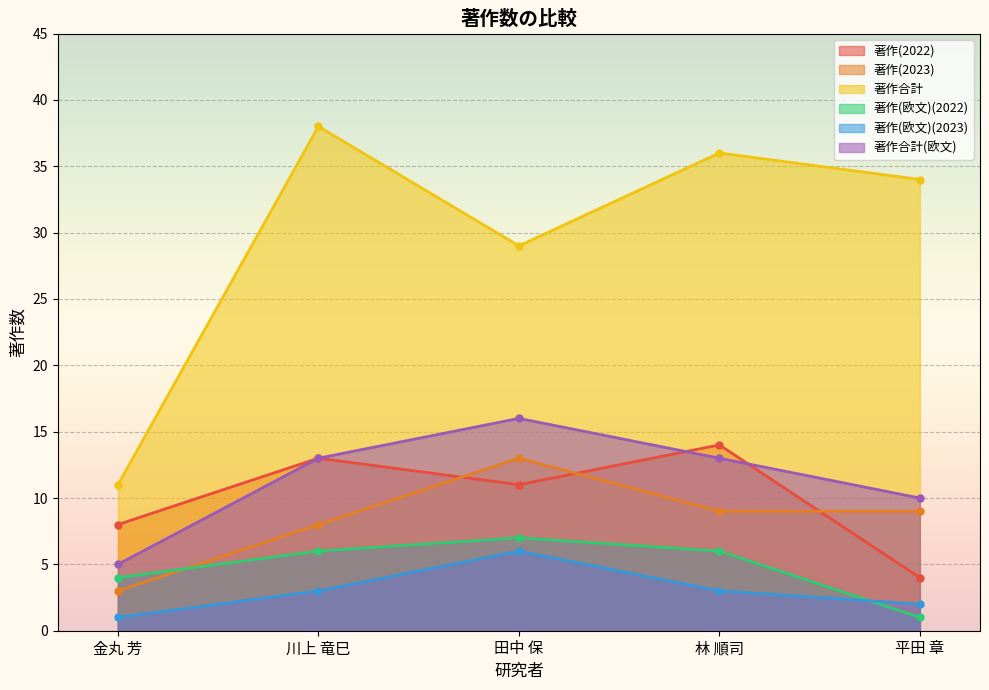

What is the sum of the 著作(2022) values at 川上 竜巳 and 平田 章?

17